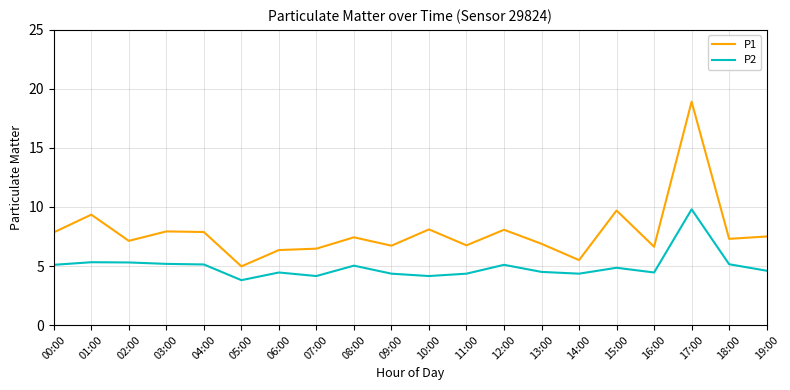

What position from the right is 18:00?

2